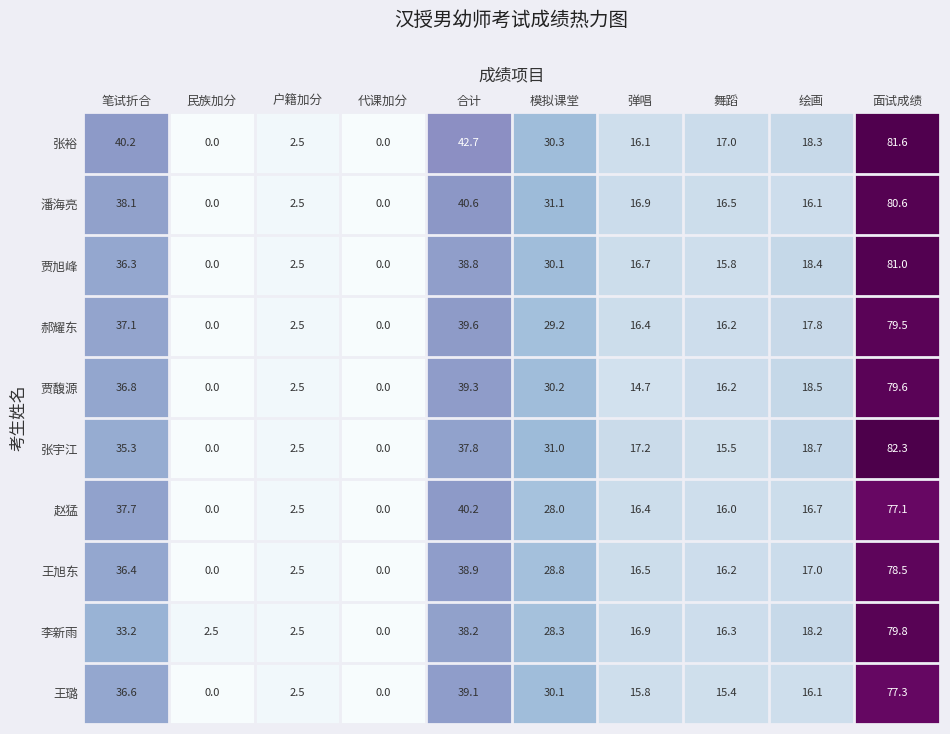

List the series in order of their peak value, lowest first.

赵猛, 王璐, 王旭东, 郝耀东, 贾馥源, 李新雨, 潘海亮, 贾旭峰, 张裕, 张宇江